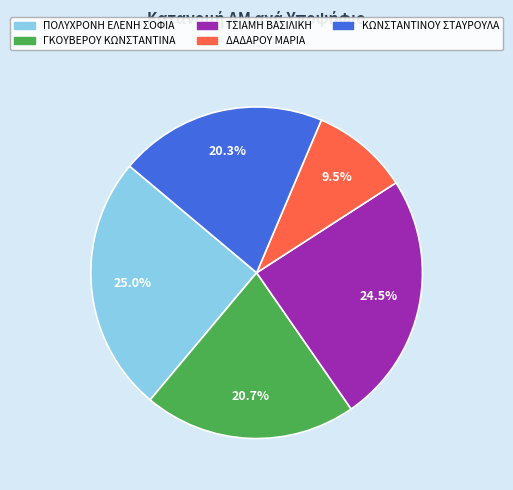

True or false: ΠΟΛΥΧΡΟΝΗ ΕΛΕΝΗ ΣΟΦΙΑ accounts for 13% of the total.

False